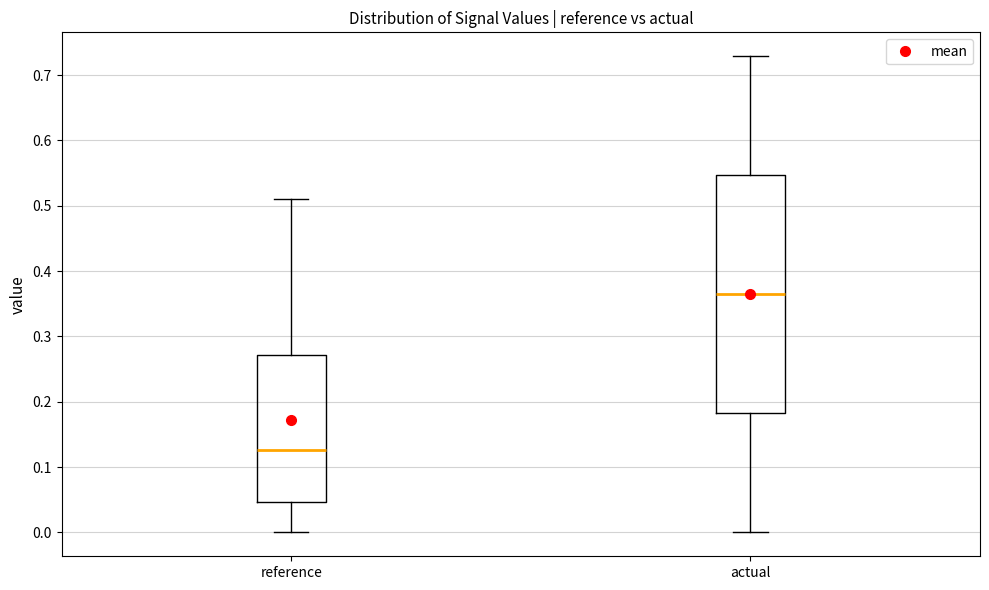

Reading left to right, transcribe this box plot: for each box, give where its median line is, the range the box spans, and where its two whiskers end, as read against the y-axis. The values are not printed on the chart, so give them approximately, as read against the axis.

reference: median 0.13, box 0.05 to 0.27, whiskers 0.00 to 0.51
actual: median 0.36, box 0.18 to 0.55, whiskers 0.00 to 0.73